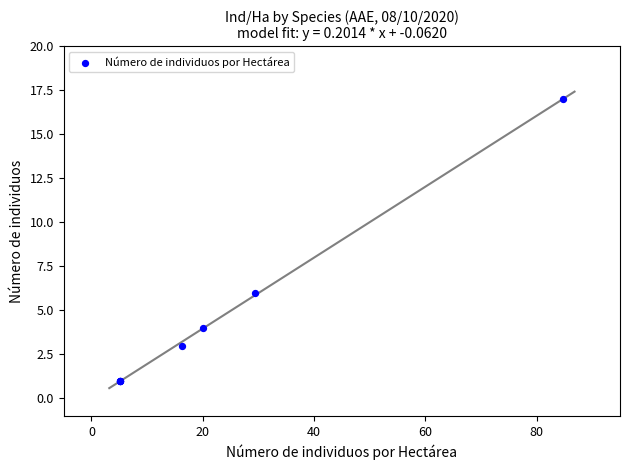

What Y value in the scatter plot is closest to 9?

6